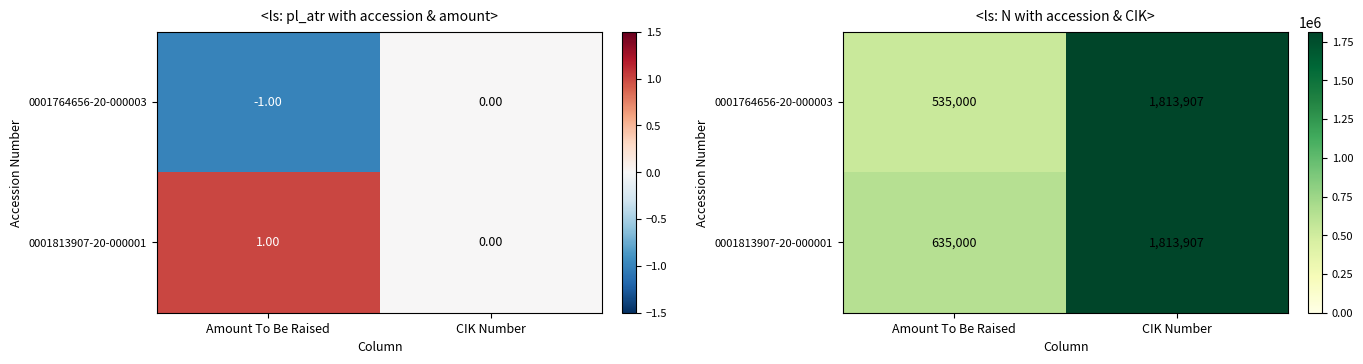

Rank the series by their average value, from lowest to highest.

0001764656-20-000003, 0001813907-20-000001